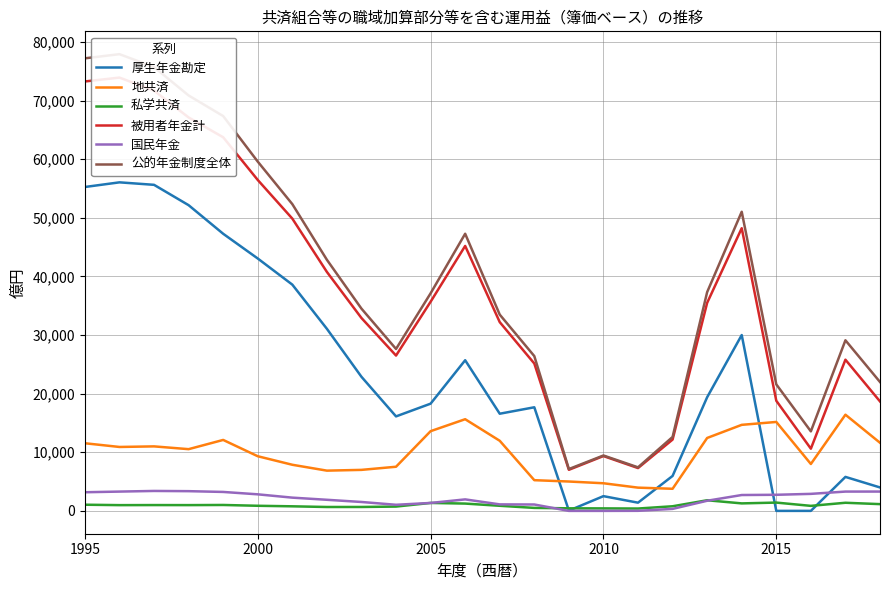

The value of 厚生年金勘定 at 2000 is 43067. True or false?

True